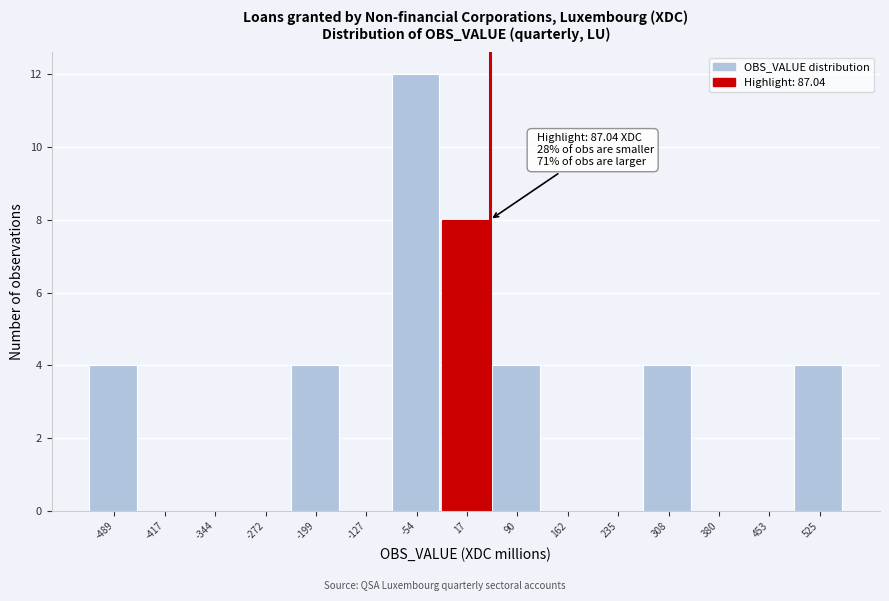

Reading left to right, what are all the values shown in this chart?

-489=4	-417=0	-344=0	-272=0	-199=4	-127=0	-54=12	17=8	90=4	162=0	235=0	308=4	380=0	453=0	525=4